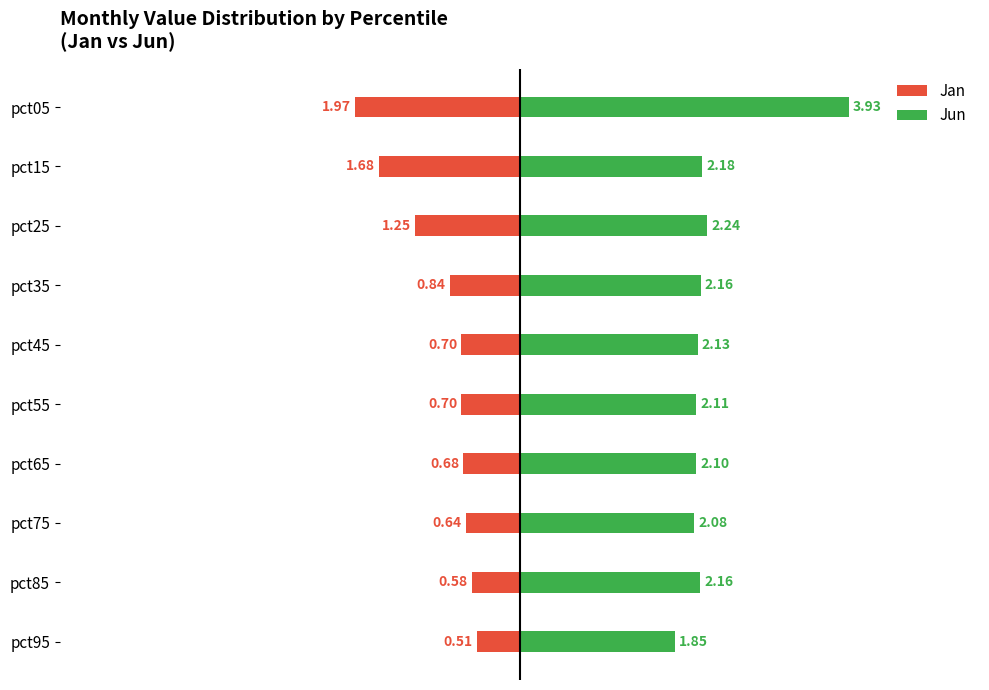

The value of Jun at pct95 is 1.0. True or false?

False